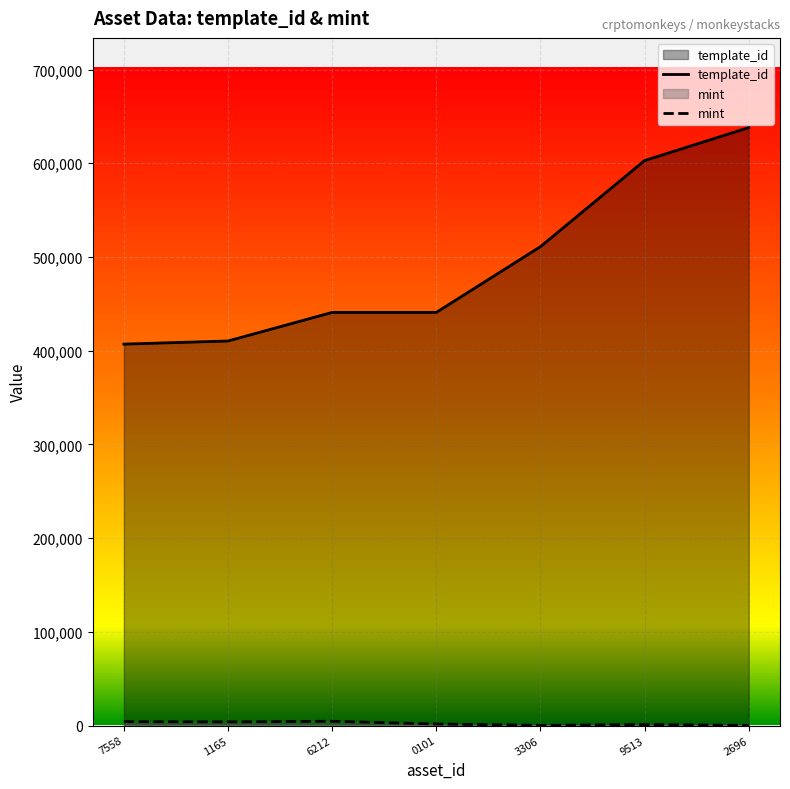

Count the number of categories in the chart.

7